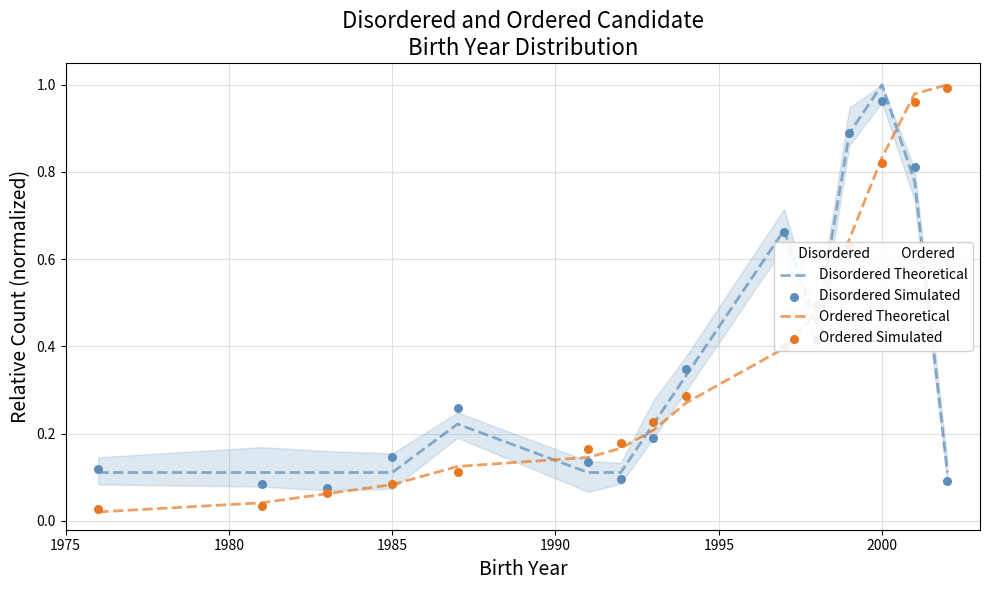

Which series contains the lowest Y value?

Ordered Theoretical